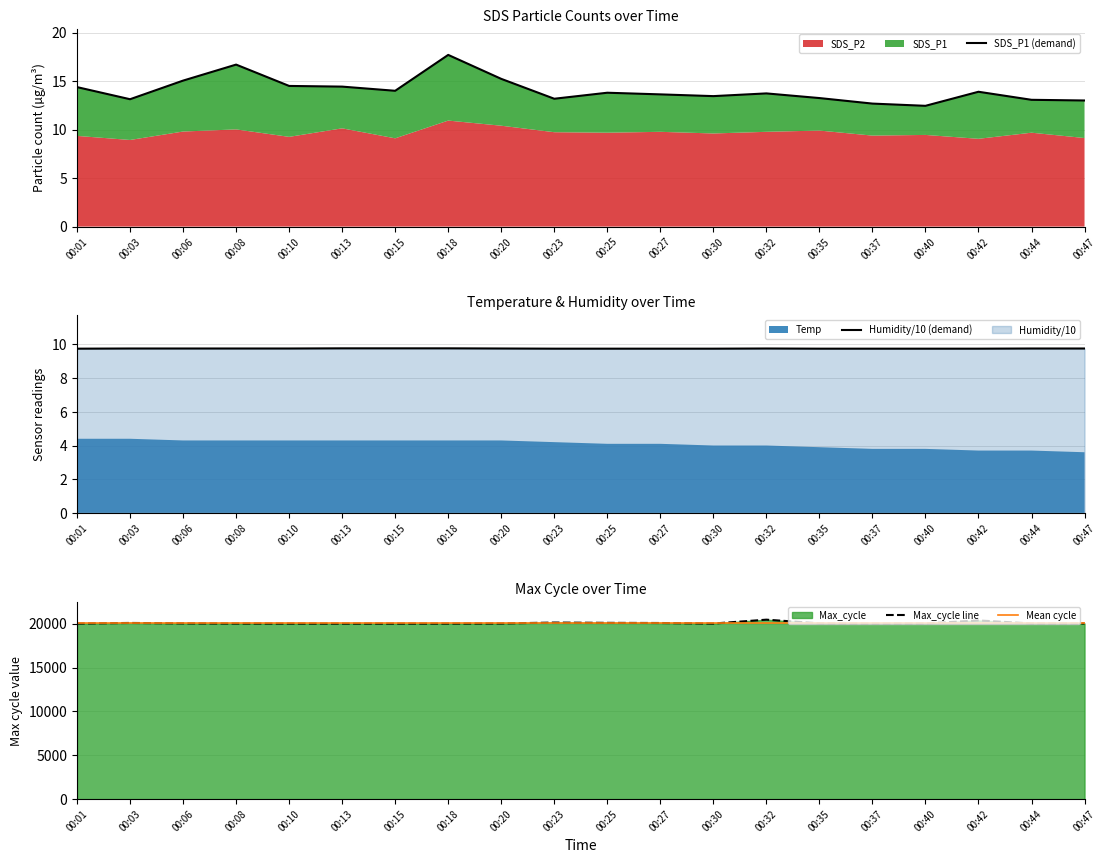

At which category is the sum across all series the highest?

00:32